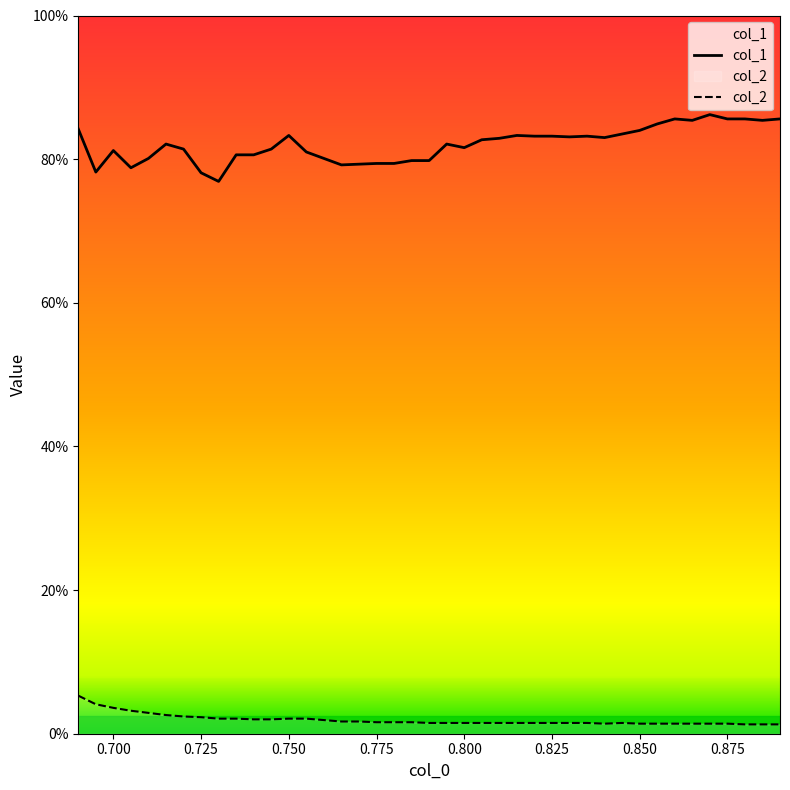

Which series has the widest spread of values?

col_1